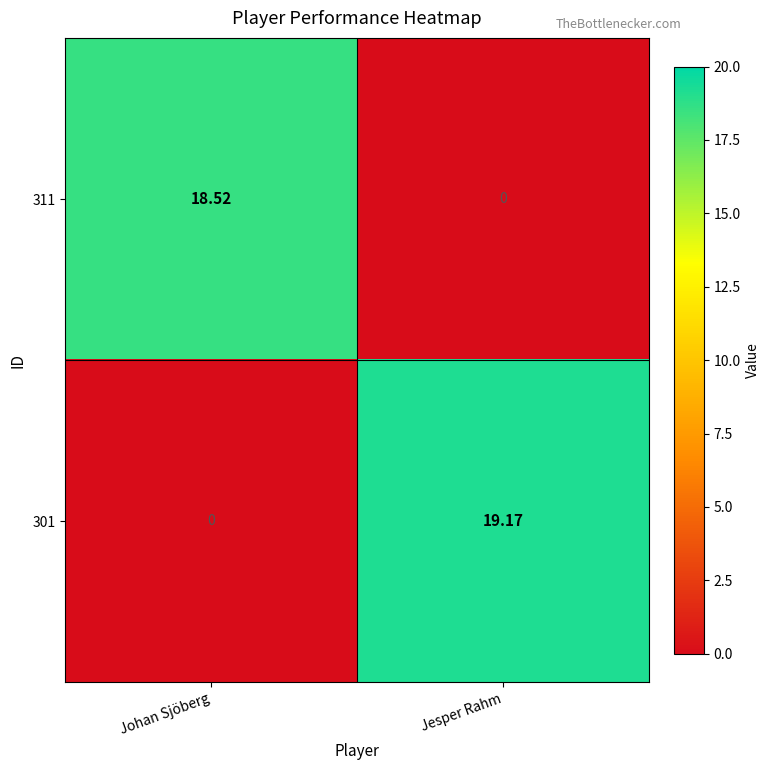

List the labels in order of 311 value, smallest first.

Jesper Rahm, Johan Sjöberg